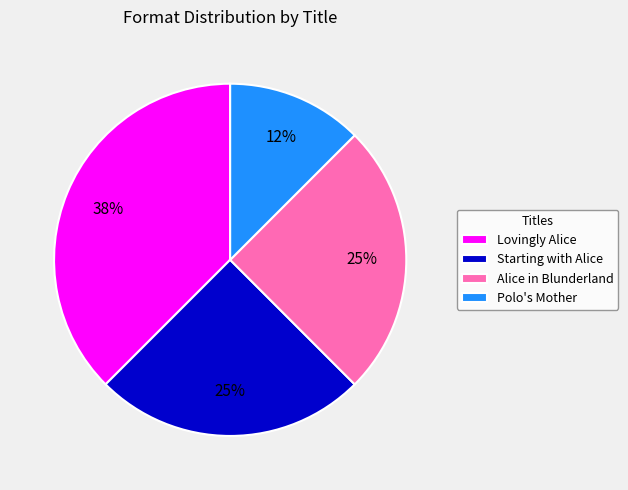

Is there any slice that represents more than half of the pie?

No